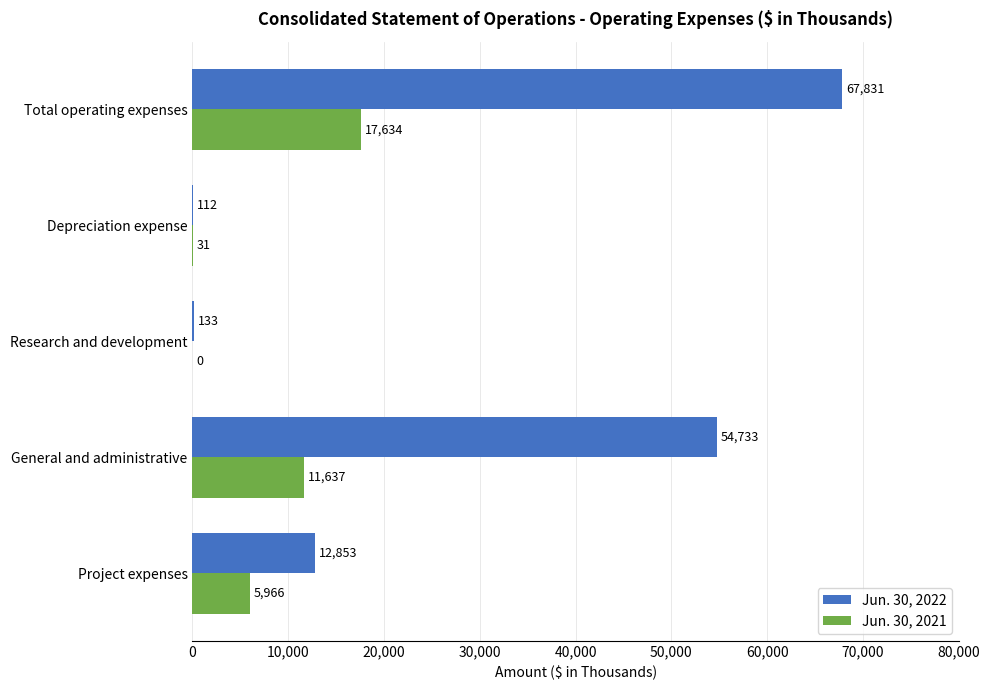

Where is Jun. 30, 2021 nearest to the value 8817?

General and administrative